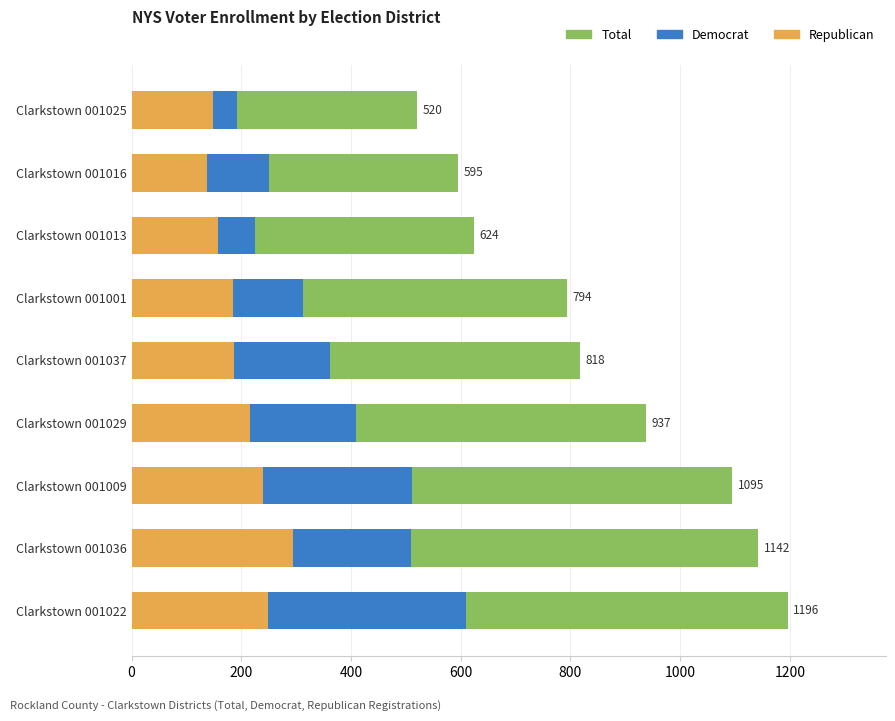

How many values in the Democrat series exceed 362?

4